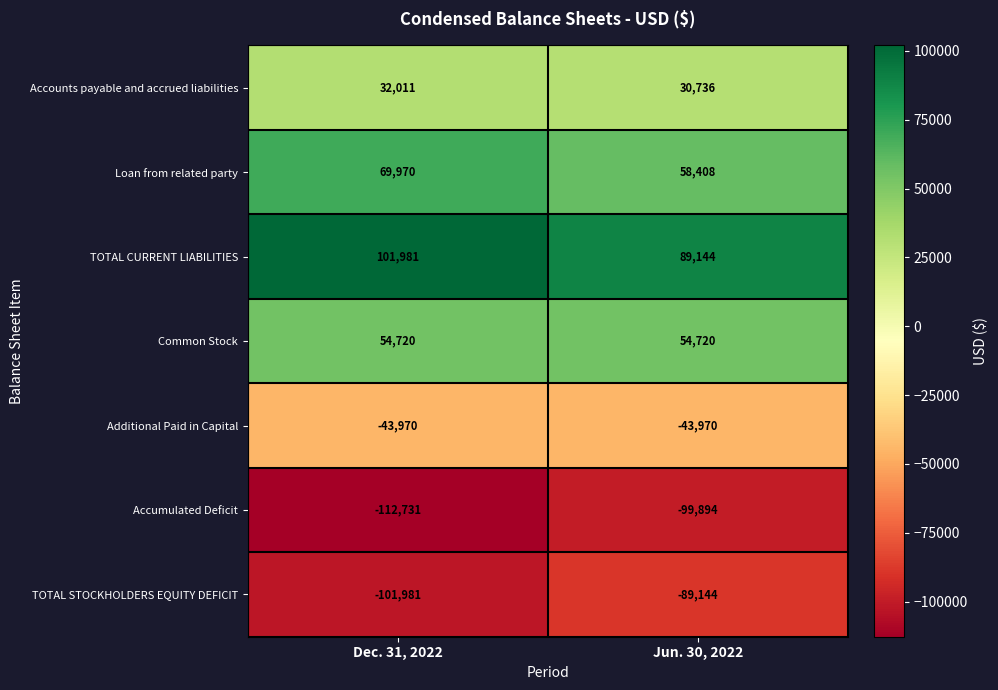

What is the maximum value shown in the chart?

101981